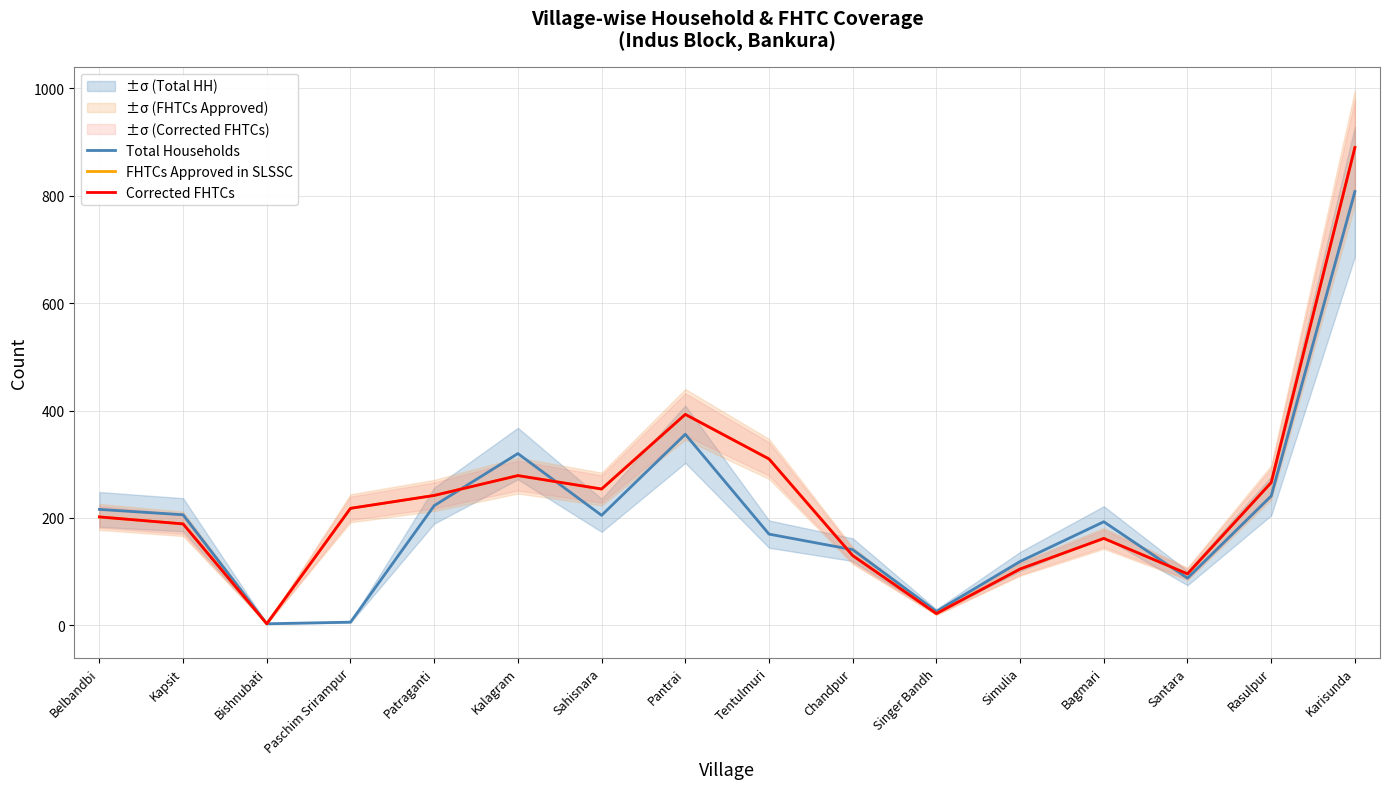

Between Kalagram and Sahisnara, which series saw the biggest shift?

Total Households